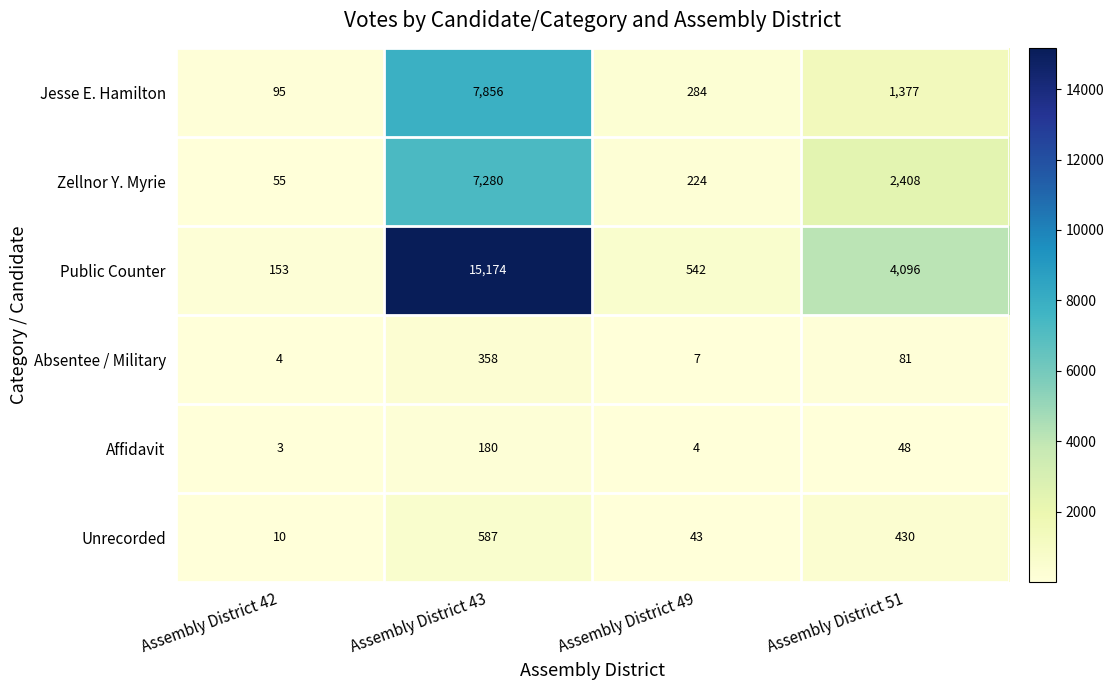

Count the number of data series in this chart.

6